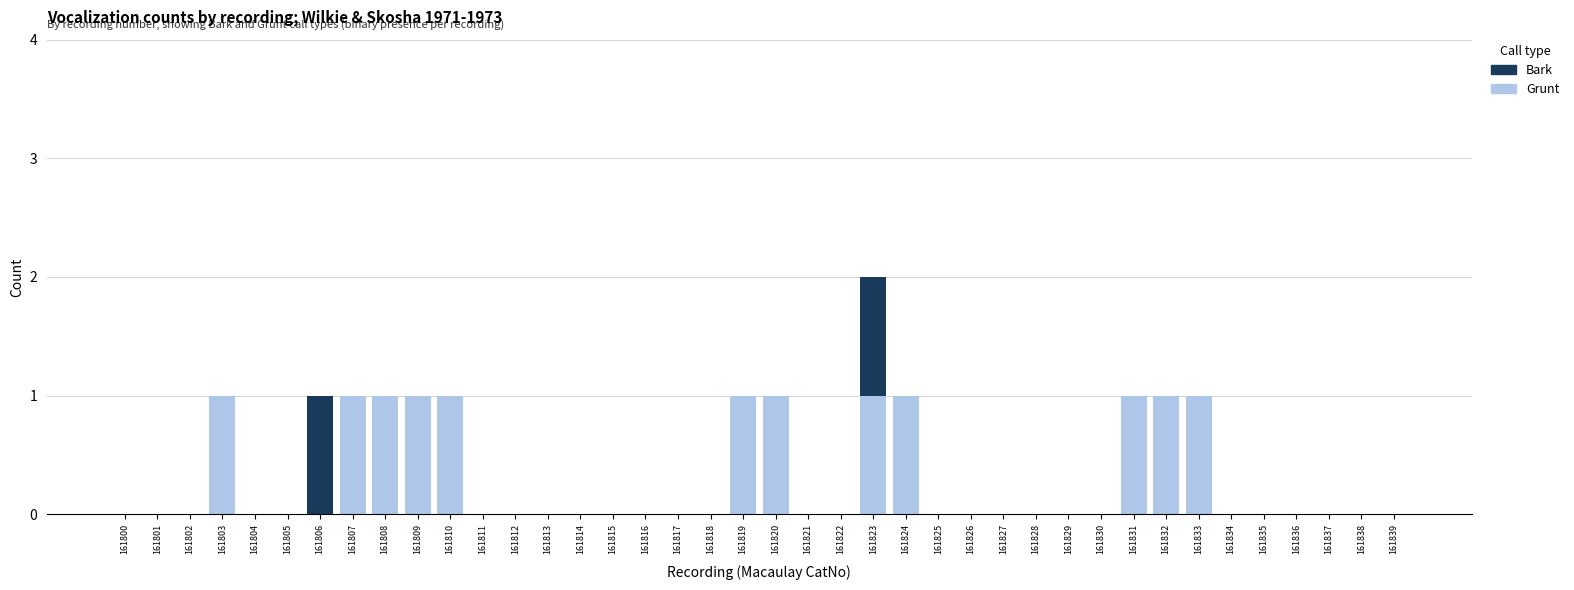

Does the chart contain stacked bars?

Yes